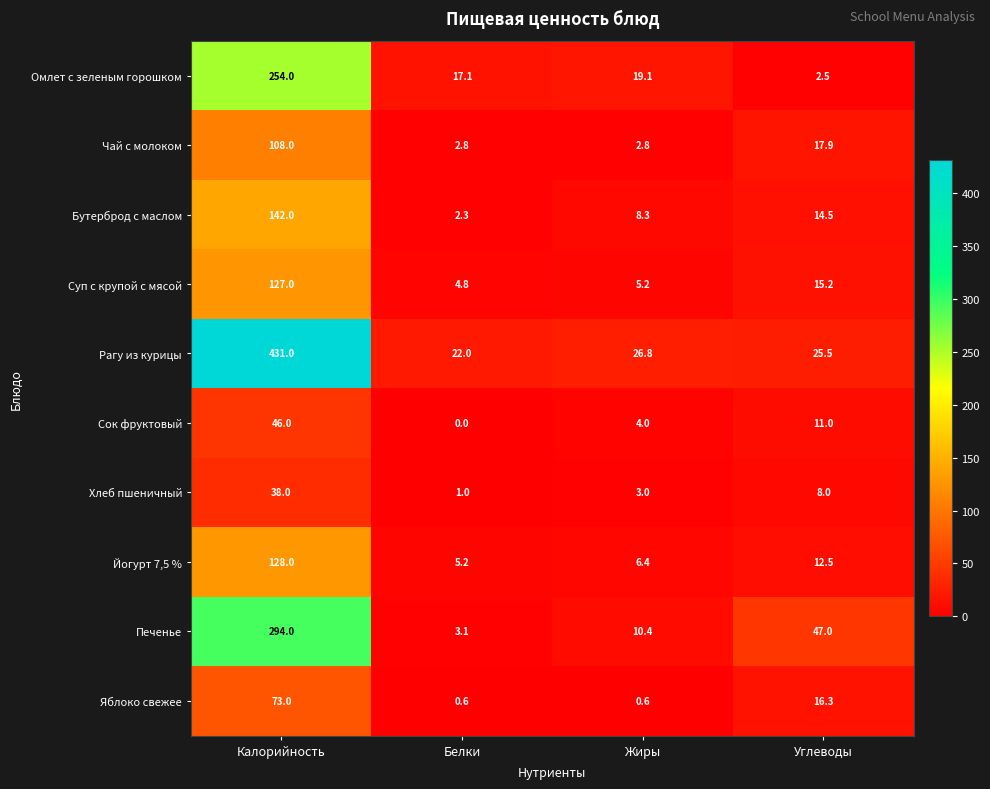

Which series has the largest total across all categories?

Рагу из курицы